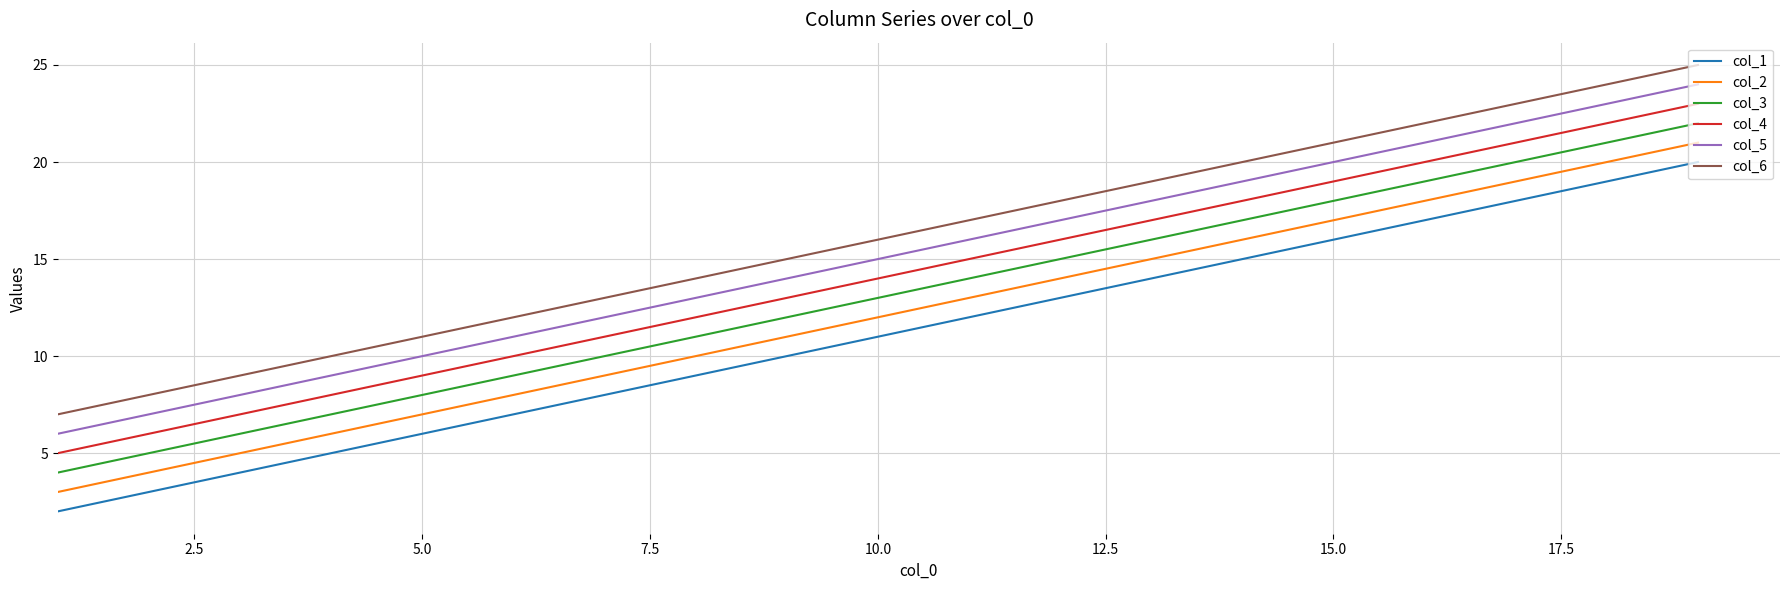

List the series in order of their overall mean, highest first.

col_6, col_5, col_4, col_3, col_2, col_1